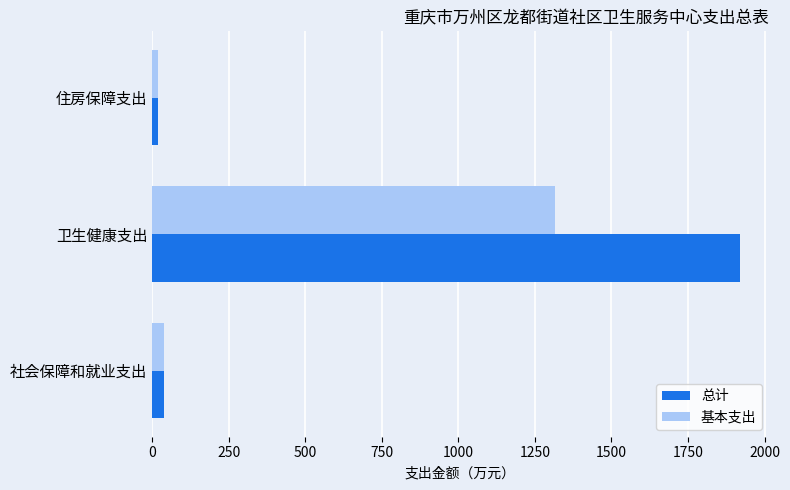

Count the number of categories in the chart.

3